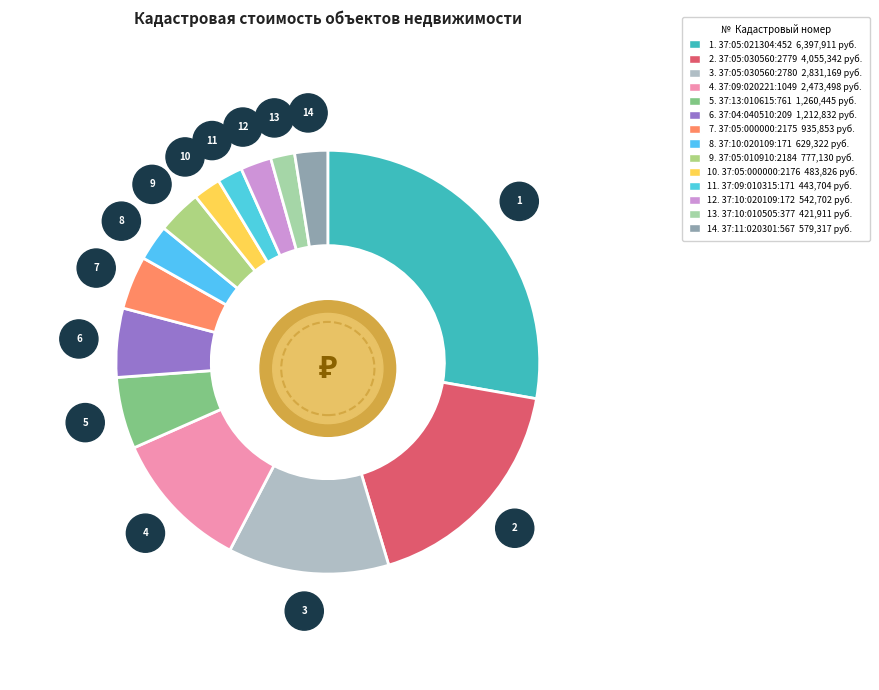

Is 37:09:010315:171 the majority of the pie?

No